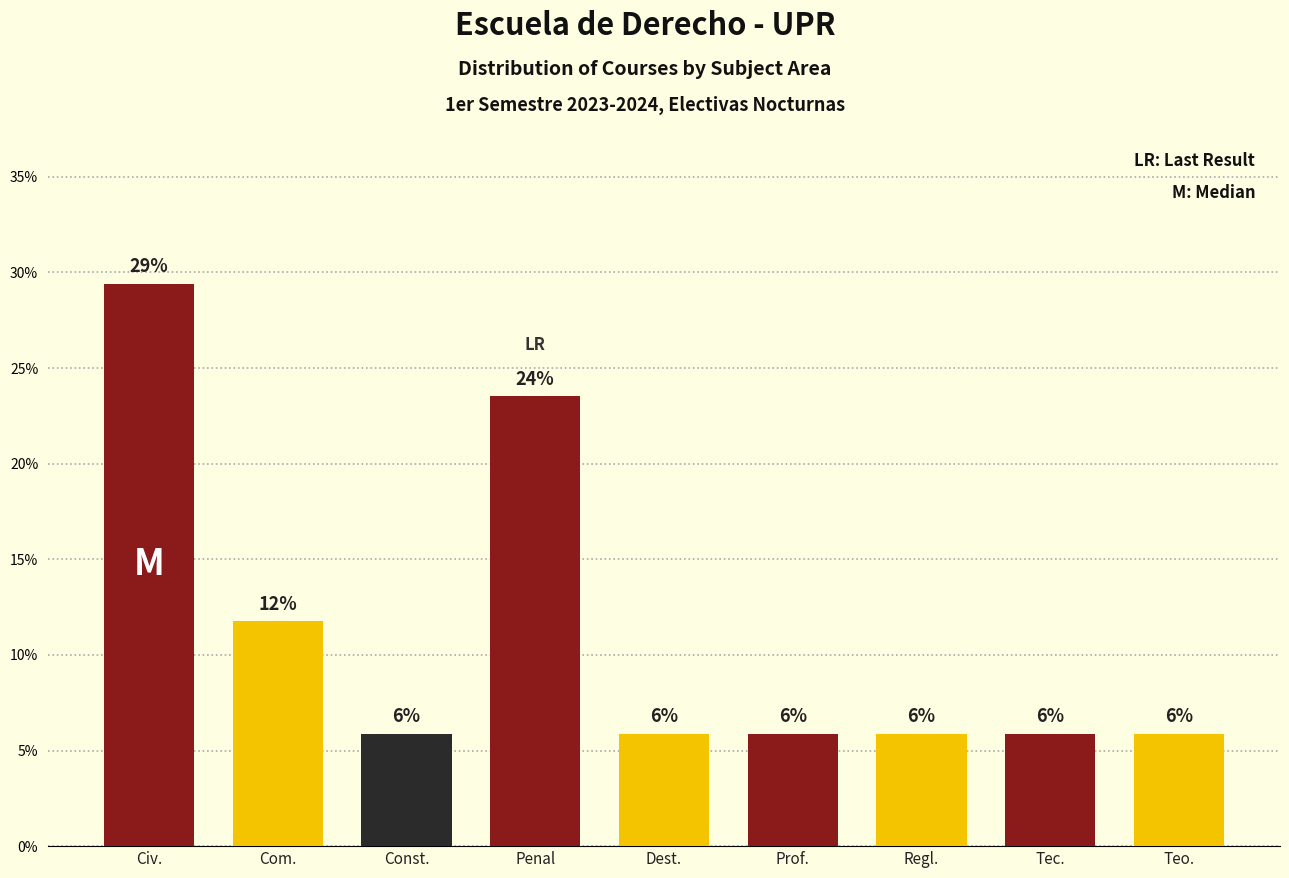

How many bars are there in total?

9